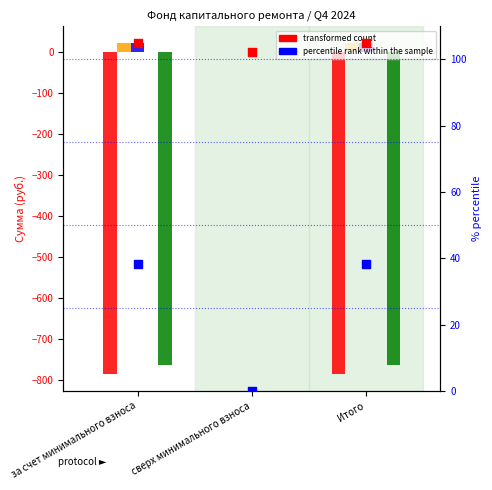

At how many categories does at least one series exceed -196?

3